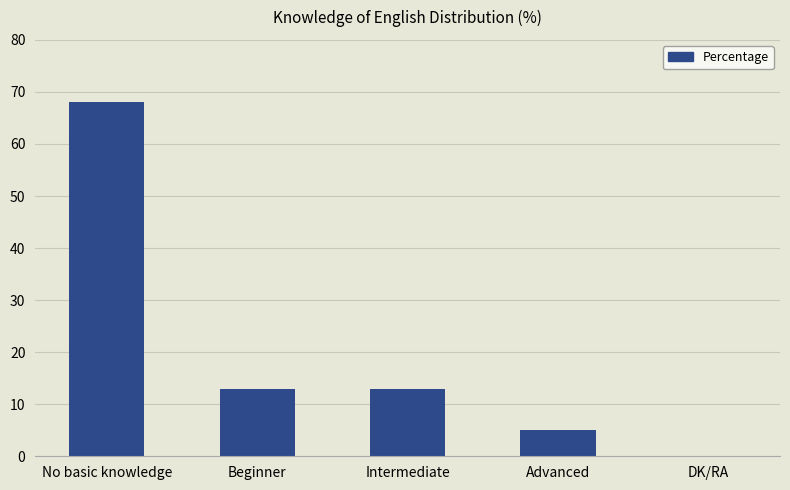

The value at DK/RA is 0. True or false?

True